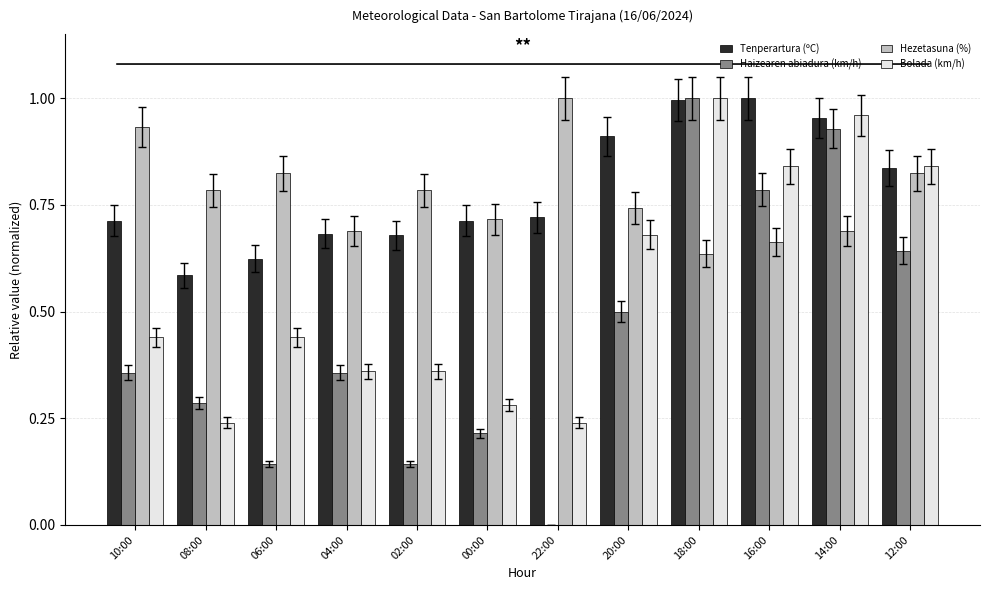

Are the bars horizontal?

No